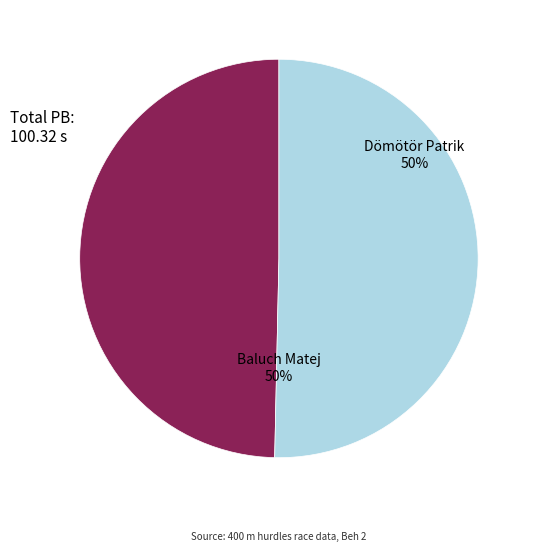

To the nearest percent, what is the average slice percentage?

50%